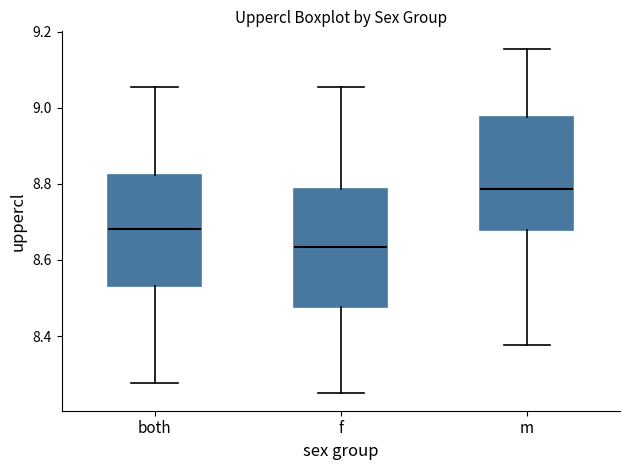

Where does the upper whisker of the box for f end on the y-axis? The values are not printed on the chart, so give them approximately, as read against the axis.

9.06